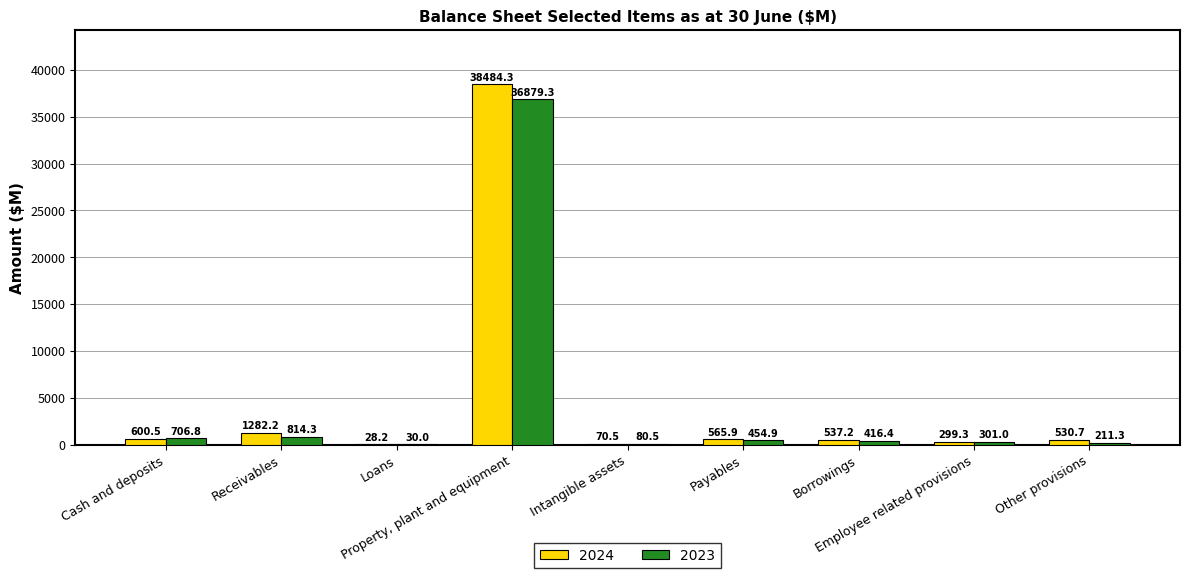

What is the sum of all 2024 values?

42398.8